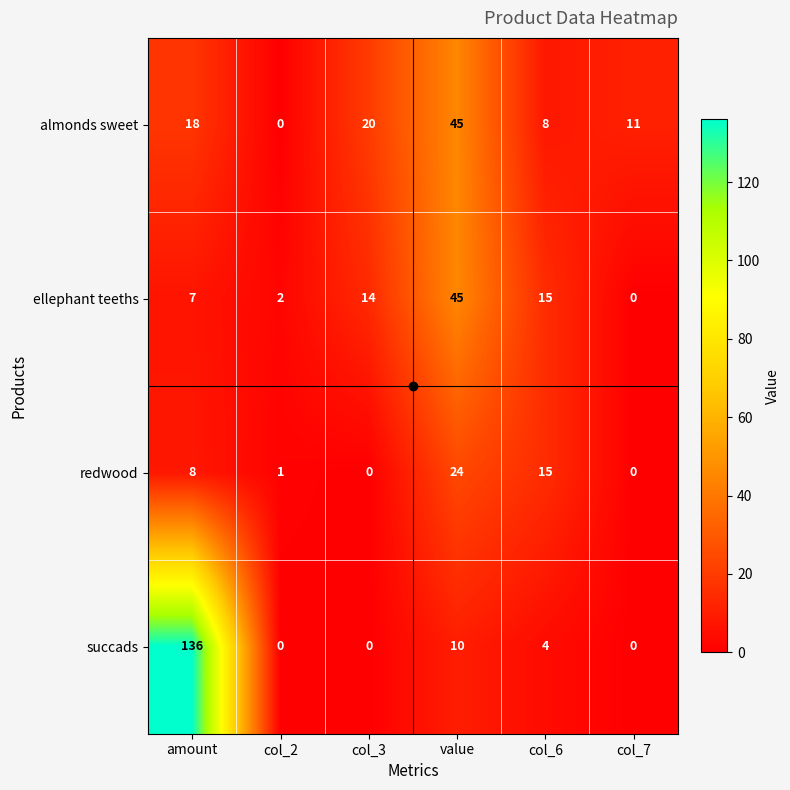

At which label is redwood closest to 12?

col_6